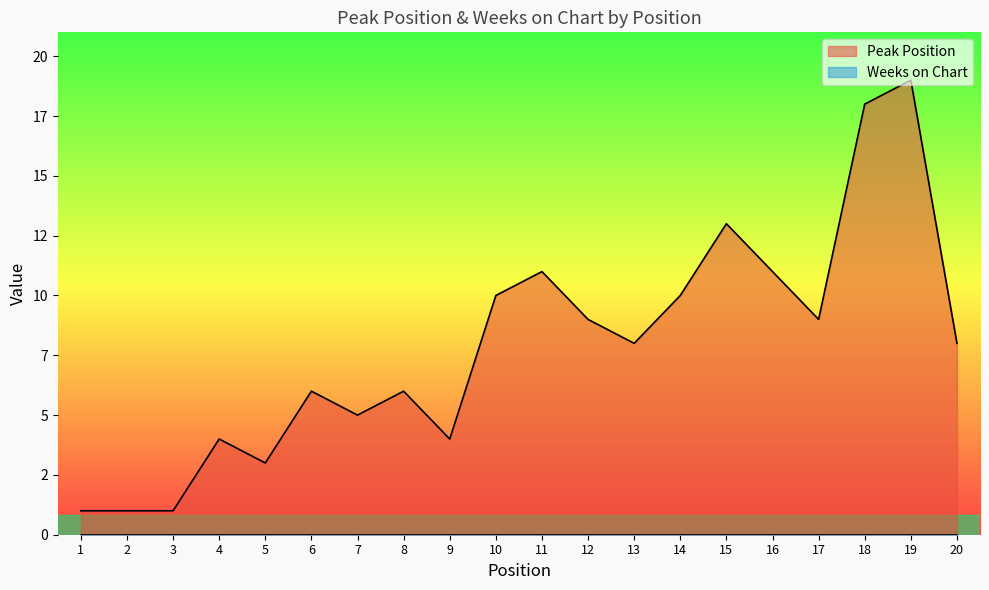

List the labels in order of value, smallest first.

1, 2, 3, 5, 4, 9, 7, 6, 8, 13, 20, 12, 17, 10, 14, 11, 16, 15, 18, 19